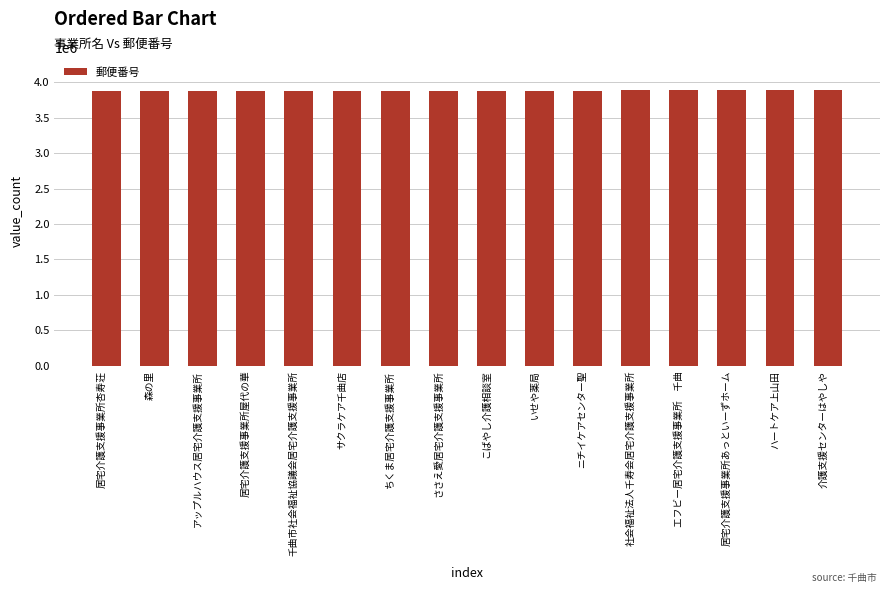

What position from the right is エフビー居宅介護支援事業所　千曲?

4